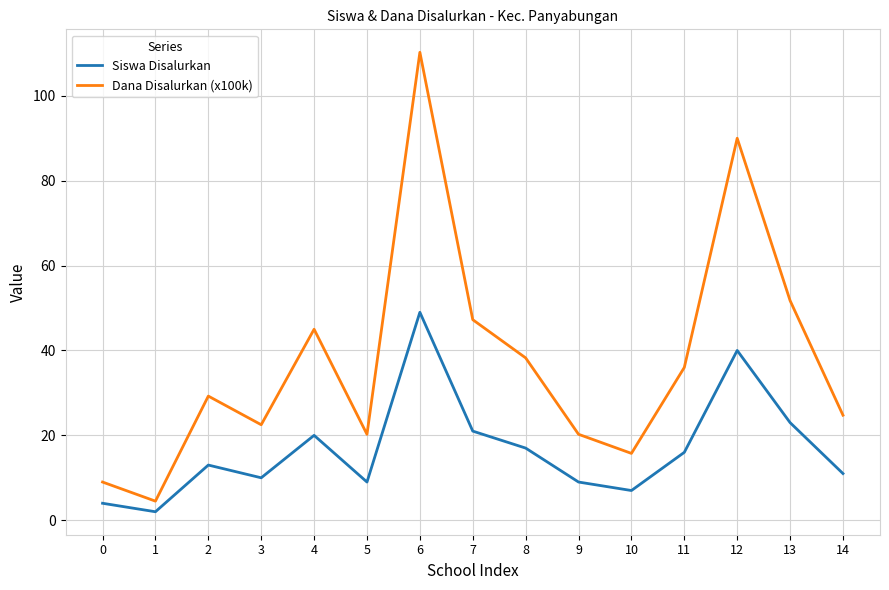

Rank the series by their maximum value, from highest to lowest.

Dana Disalurkan (x100k), Siswa Disalurkan